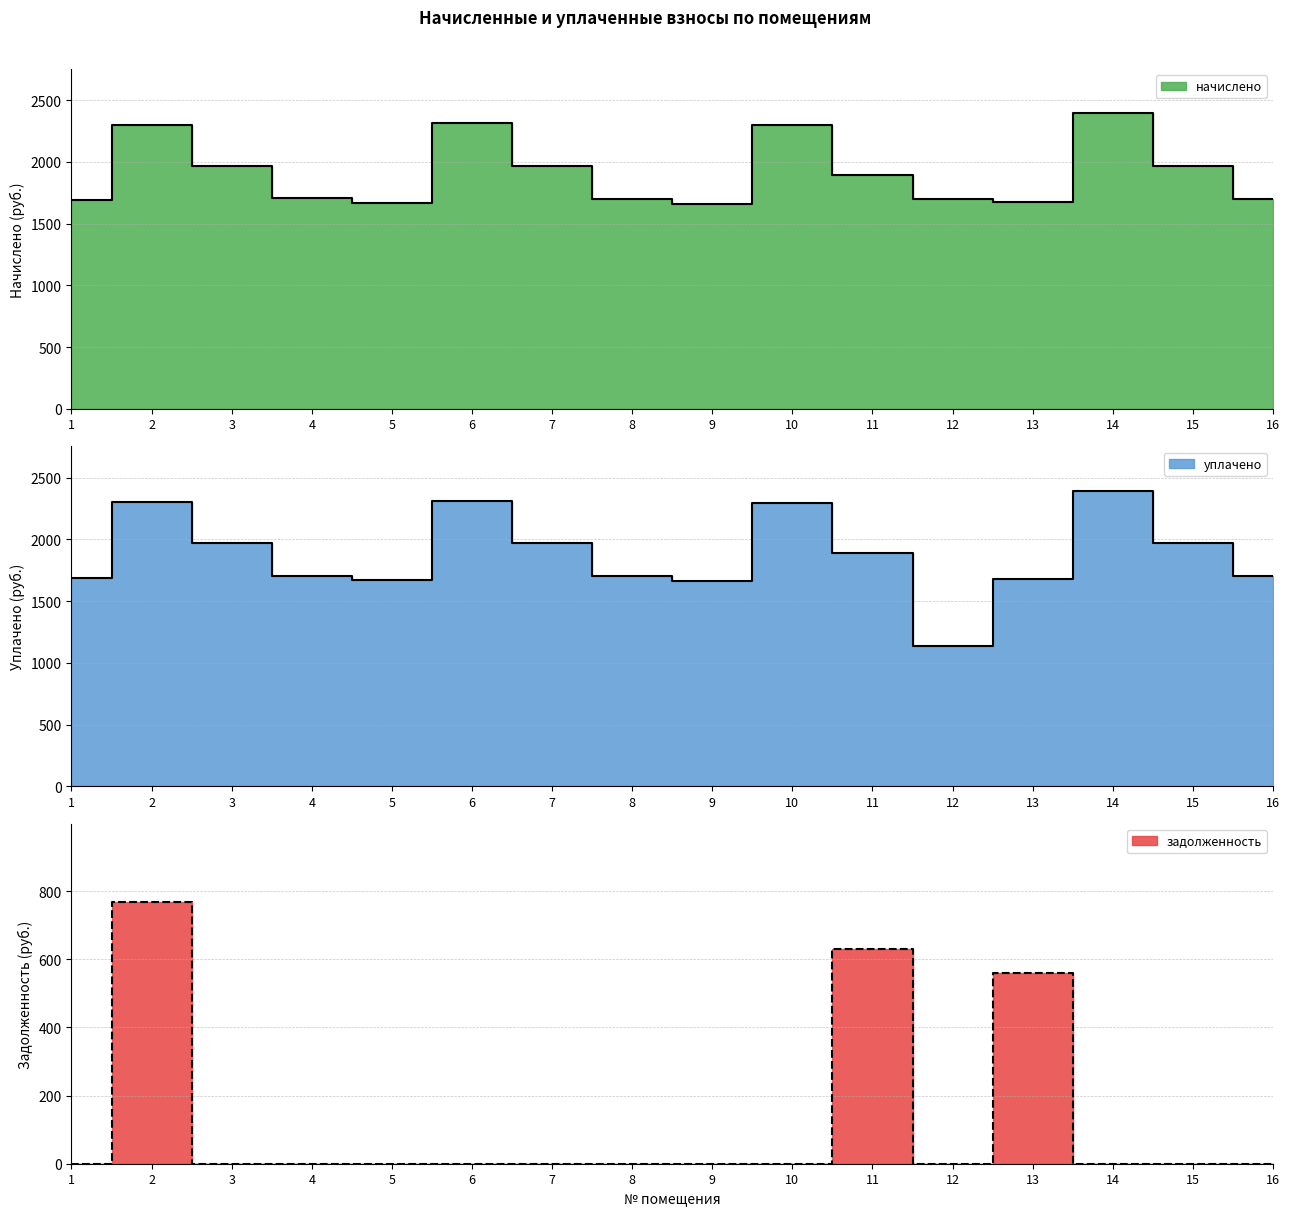

Where is уплачено nearest to the value 1763?

8